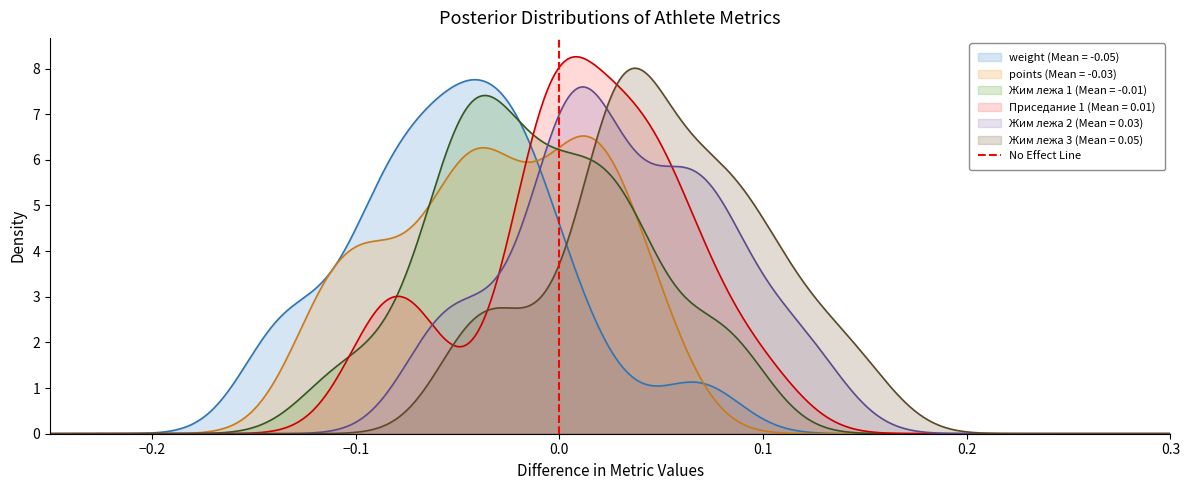

The value at 0.0 is 0. True or false?

True